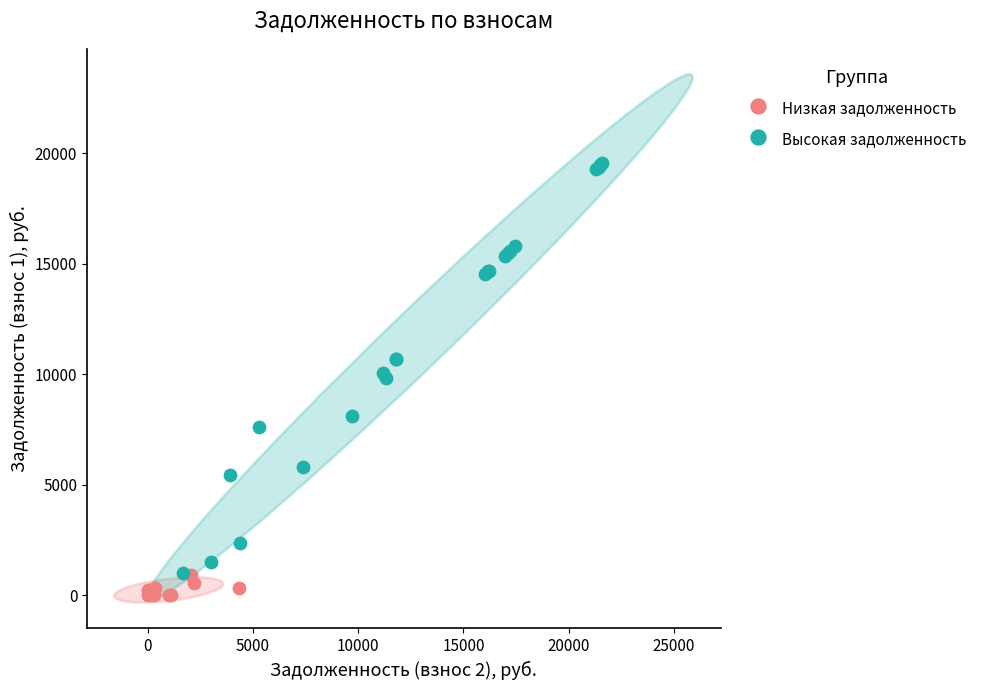

Which series contains the lowest Y value?

Низкая задолженность